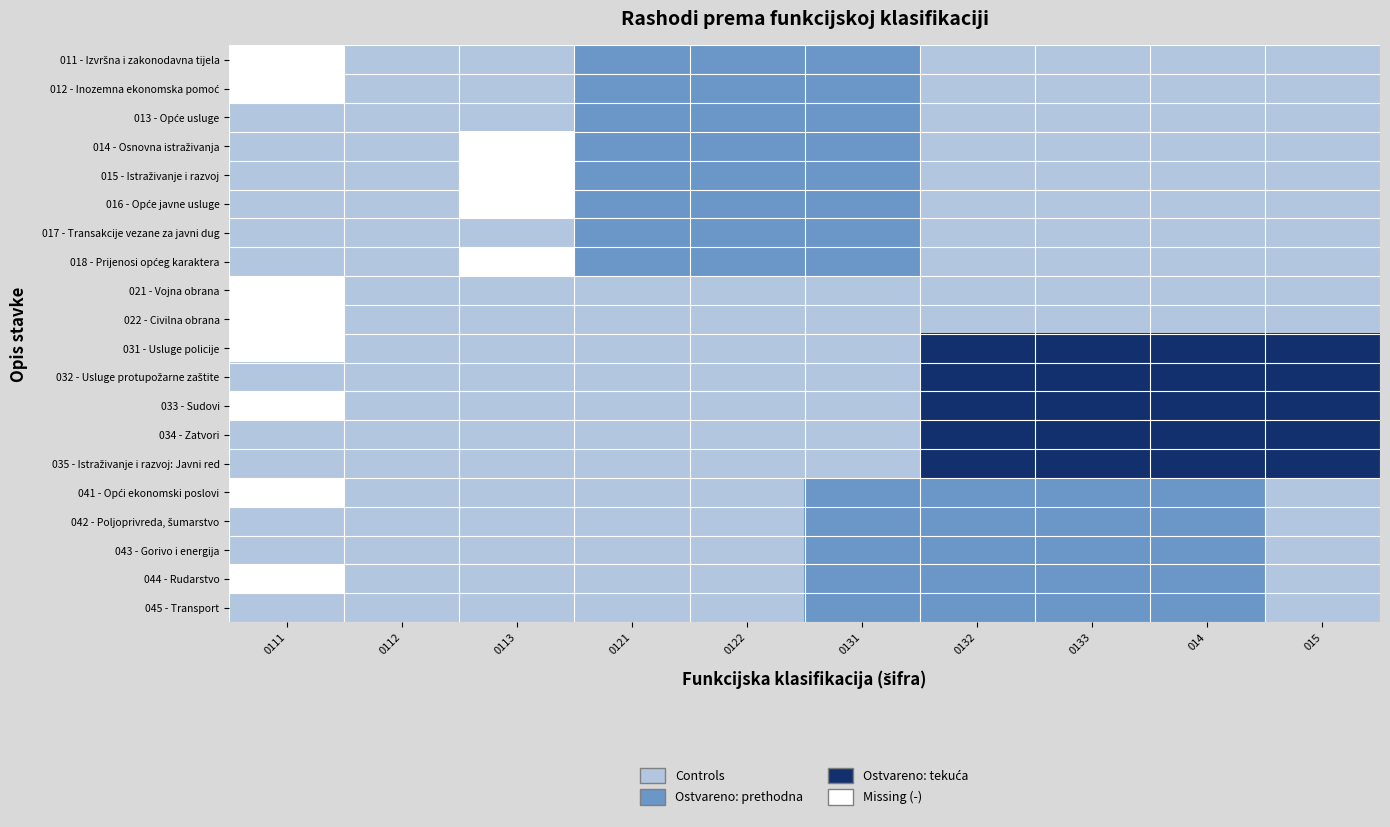

Rank the series by their maximum value, from lowest to highest.

021 - Vojna obrana, 022 - Civilna obrana, 011 - Izvršna i zakonodavna tijela, 012 - Inozemna ekonomska pomoć, 013 - Opće usluge, 014 - Osnovna istraživanja, 015 - Istraživanje i razvoj, 016 - Opće javne usluge, 017 - Transakcije vezane za javni dug, 018 - Prijenosi općeg karaktera, 041 - Opći ekonomski poslovi, 042 - Poljoprivreda, šumarstvo, 043 - Gorivo i energija, 044 - Rudarstvo, 045 - Transport, 031 - Usluge policije, 032 - Usluge protupožarne zaštite, 033 - Sudovi, 034 - Zatvori, 035 - Istraživanje i razvoj: Javni red